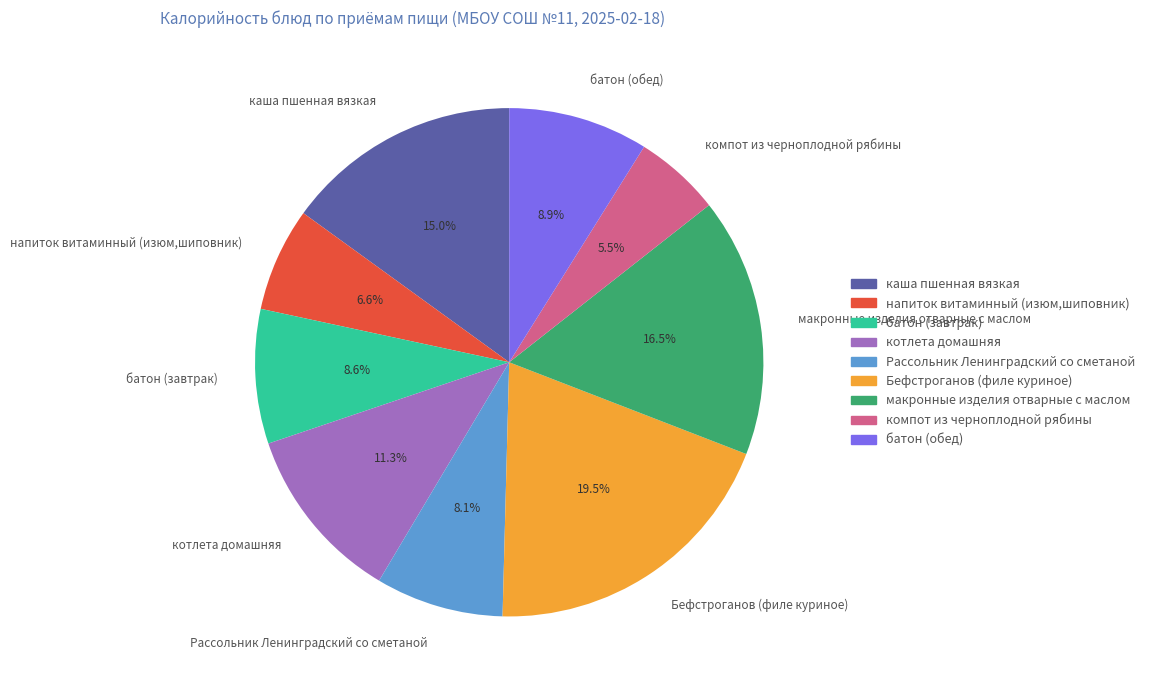

Is there a majority slice in this chart?

No